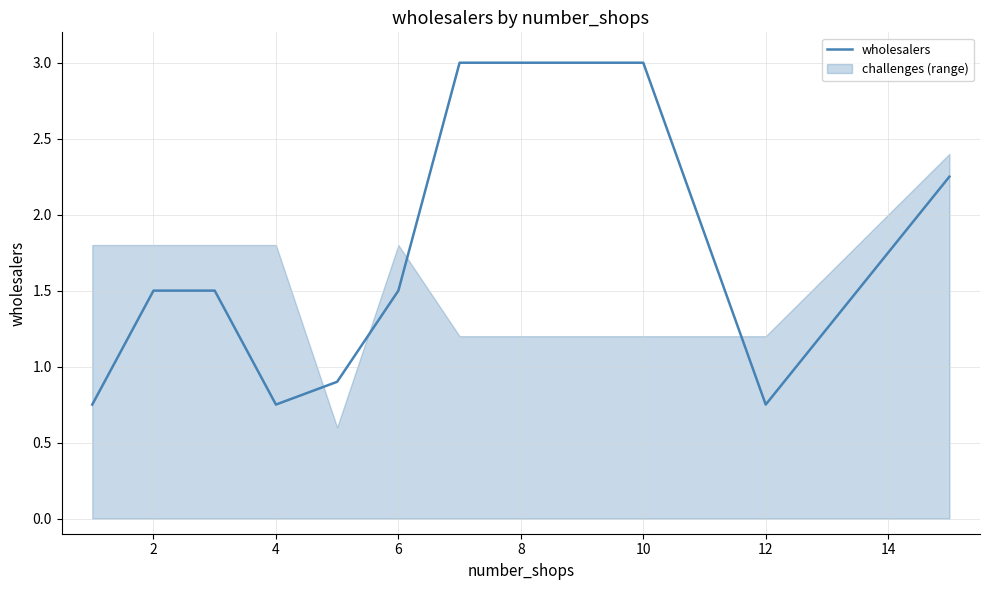

The wholesalers series shows 1.5 at 2. True or false?

True